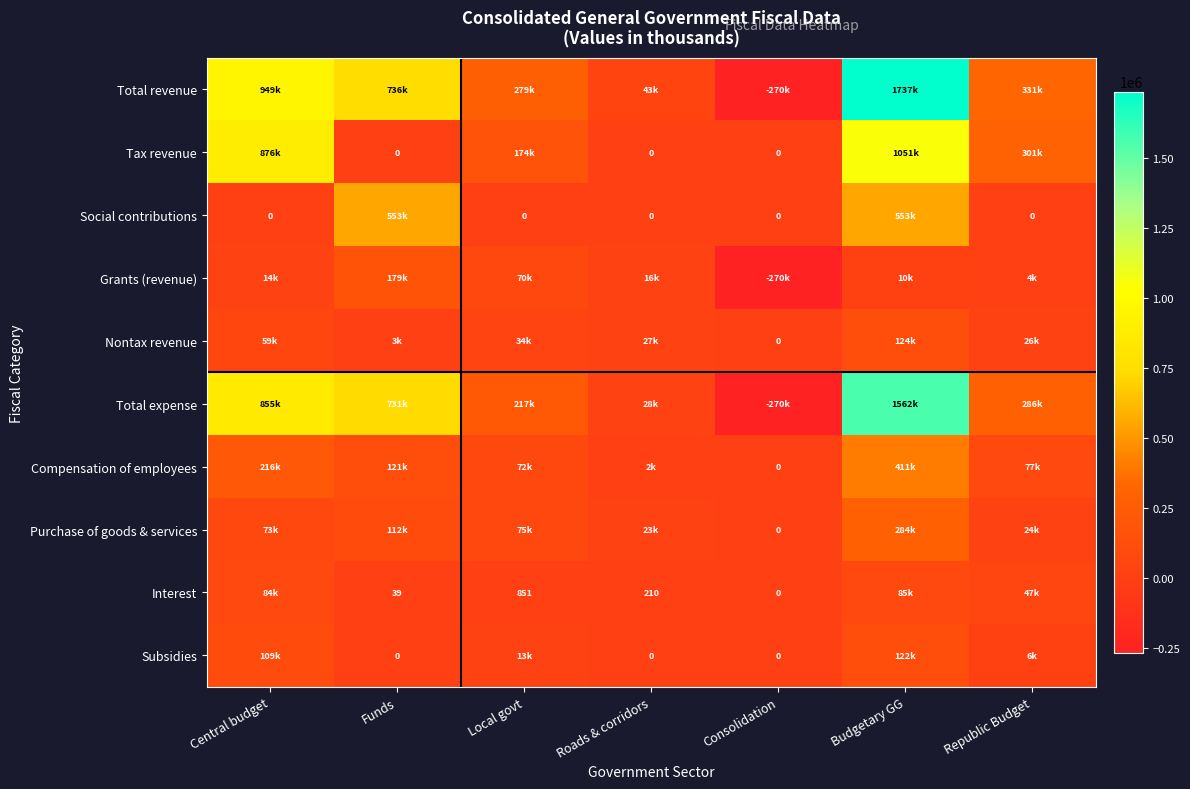

Read the Tax revenue value at Republic Budget.

301077.7